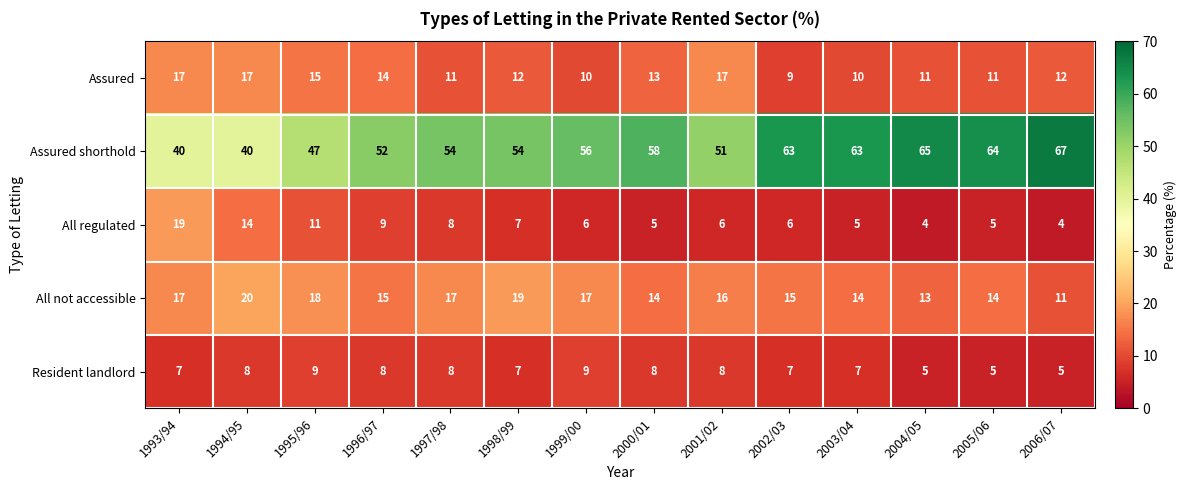

What is the approximate value of All regulated at 2002/03, to the nearest 5?

5